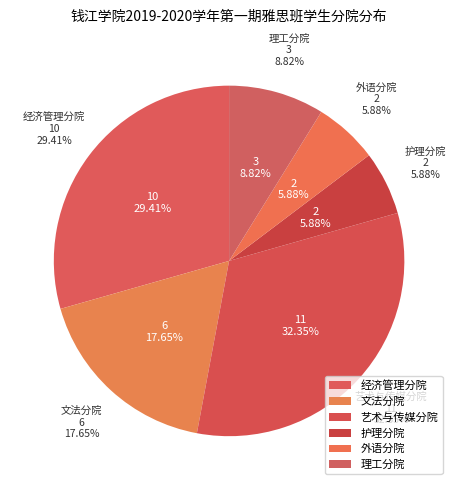

How many slices are in this pie chart?

6